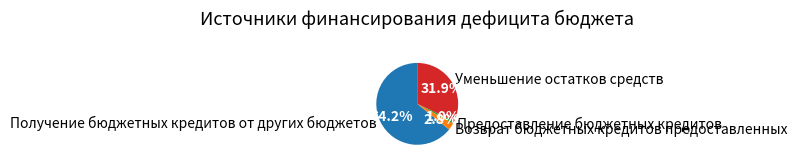

The Получение бюджетных кредитов от других бюджетов slice represents 75% of the pie. True or false?

False